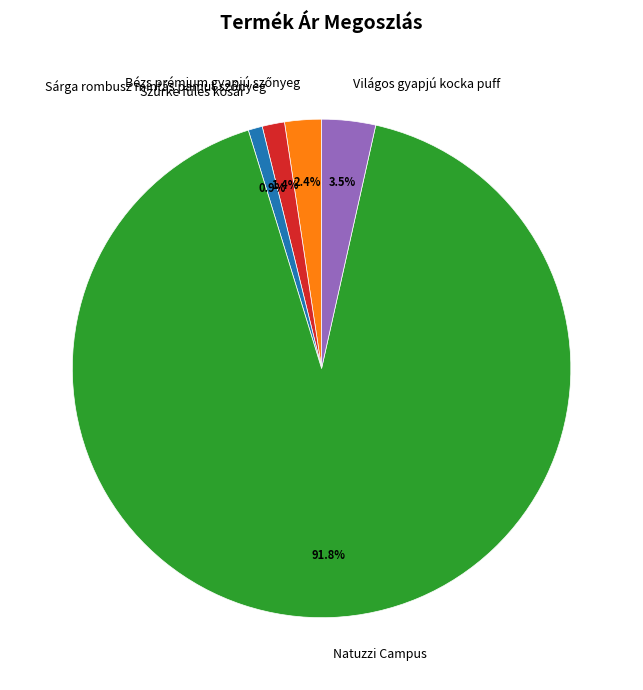

What portion of the pie excludes Világos gyapjú kocka puff?

96.5%